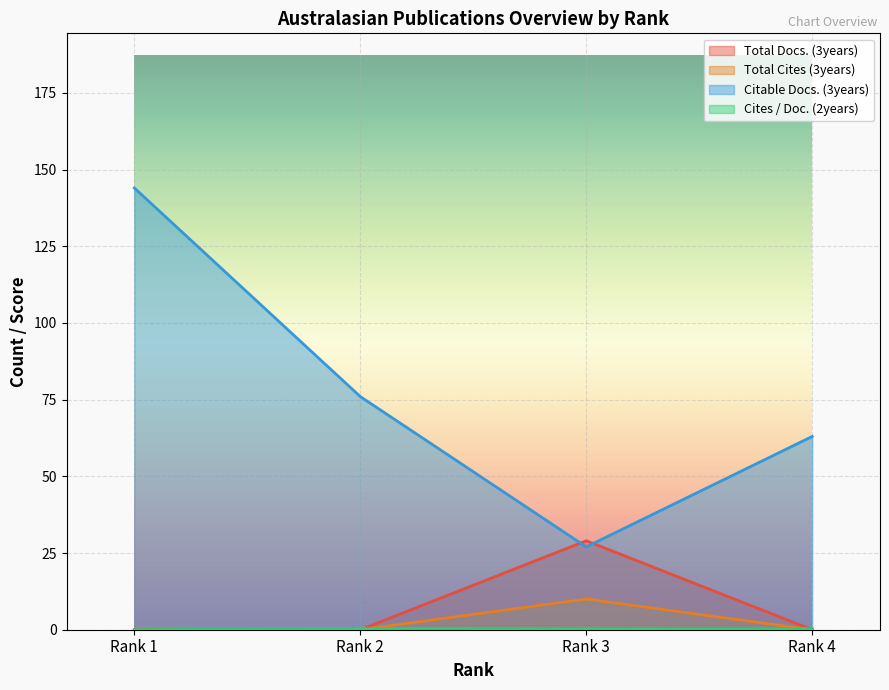

Rank the categories by Total Docs. (3years) value from highest to lowest.

Rank 3, Rank 1, Rank 2, Rank 4